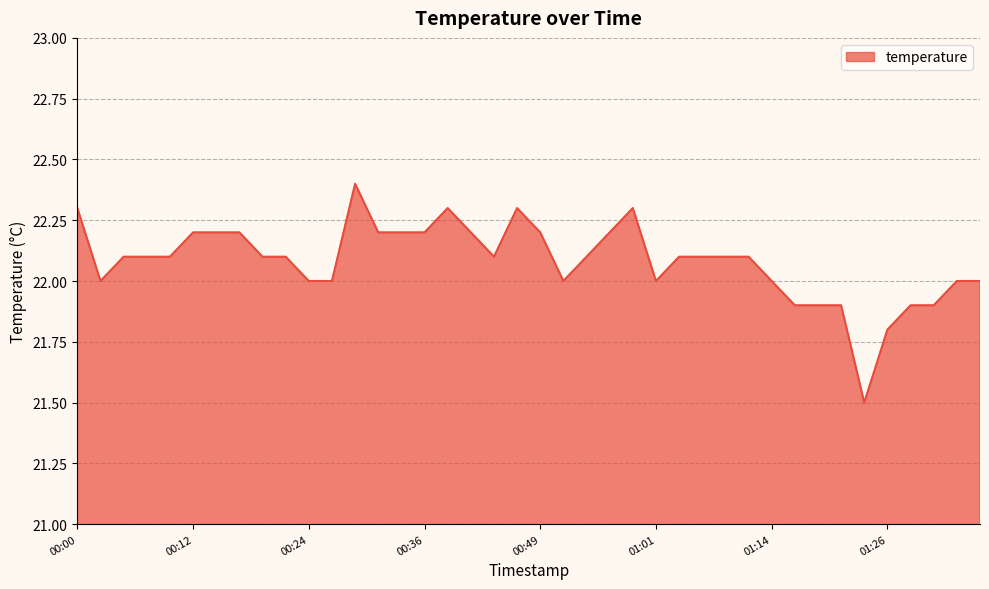

What is the difference between the maximum and minimum values?

0.9